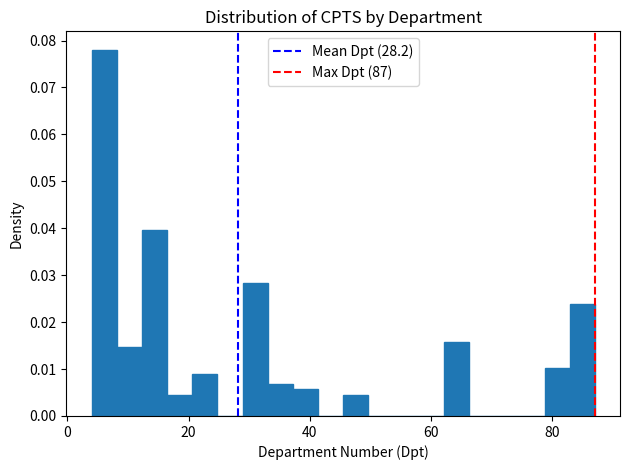

Read against the x-axis, roughly where is the centre of the tallest bar?

6